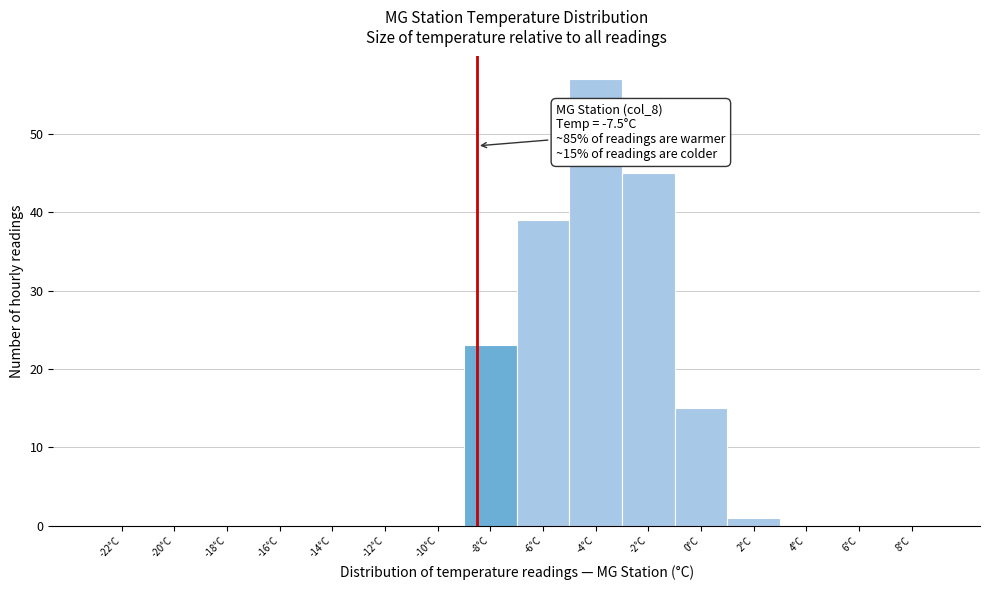

Reading left to right, what are all the values shown in this chart?

-22°C=0	-20°C=0	-18°C=0	-16°C=0	-14°C=0	-12°C=0	-10°C=0	-8°C=23	-6°C=39	-4°C=57	-2°C=45	0°C=15	2°C=1	4°C=0	6°C=0	8°C=0